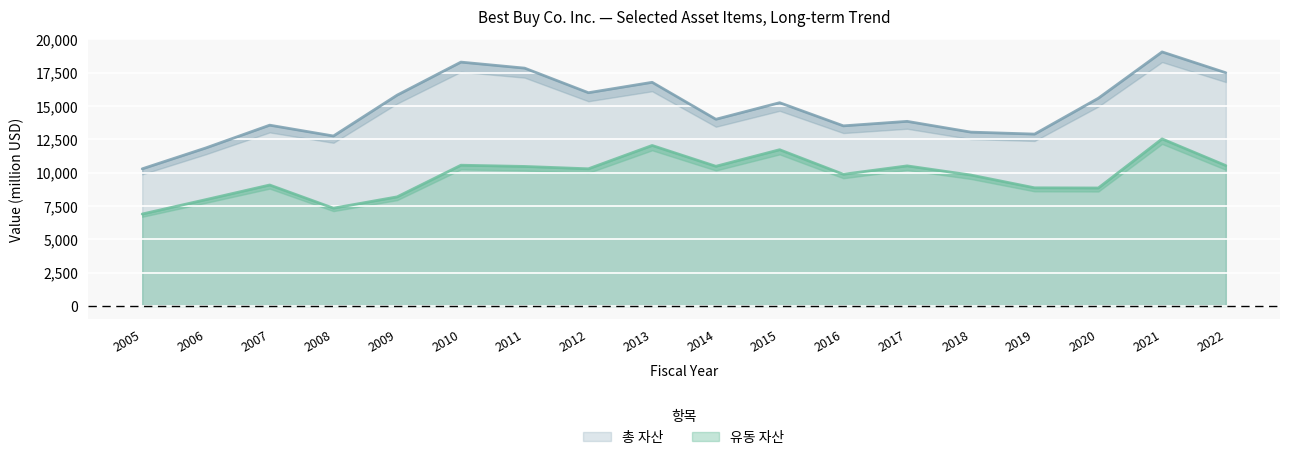

Rank the series by their average value, from lowest to highest.

유동 자산, 총 자산